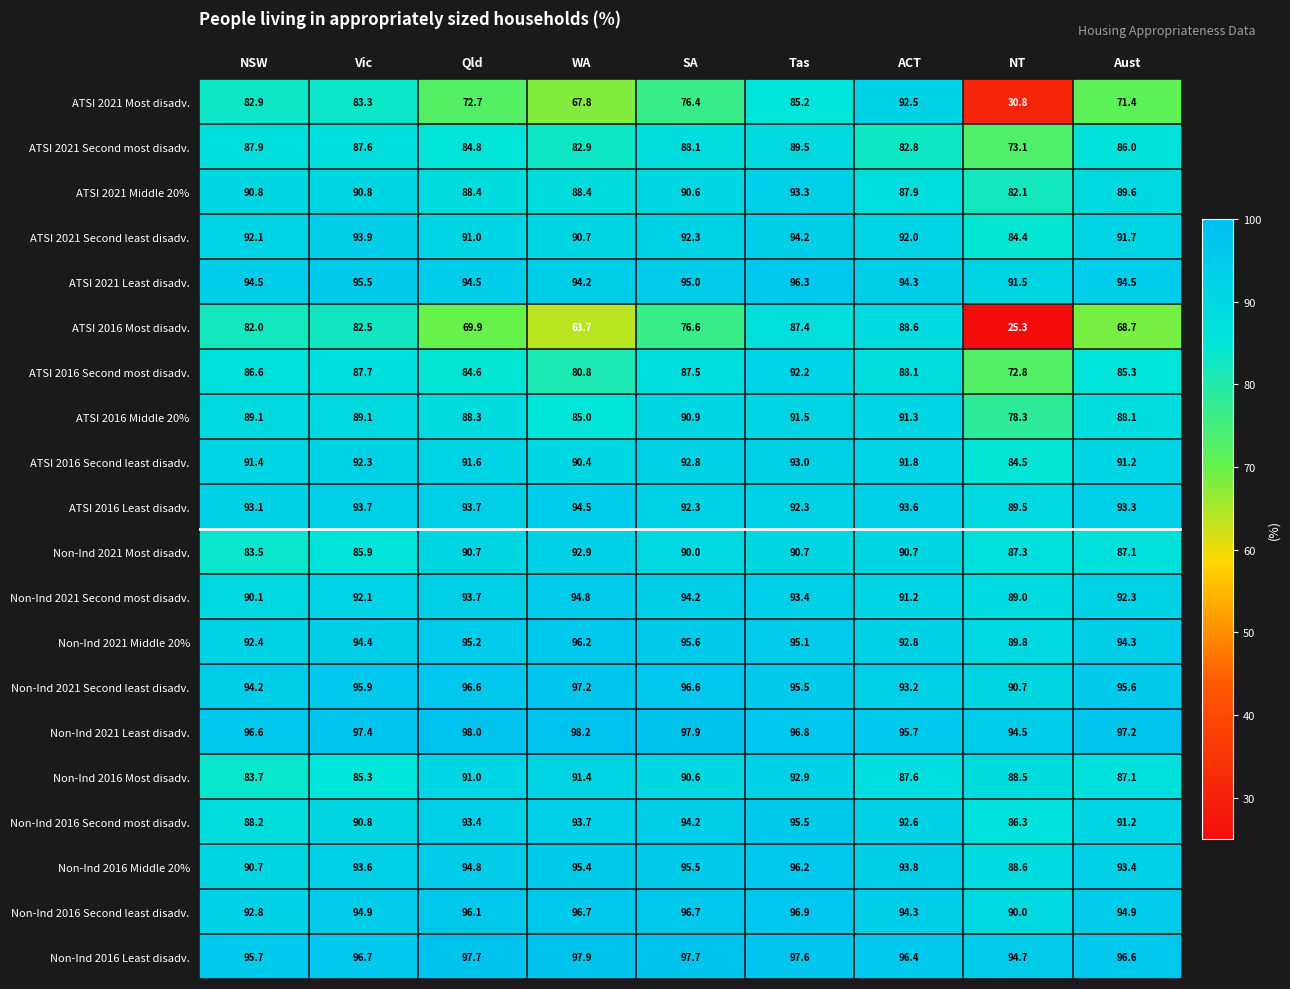

List the labels in order of Non-Ind 2016 Second most disadv. value, smallest first.

NT, NSW, Vic, Aust, ACT, Qld, WA, SA, Tas